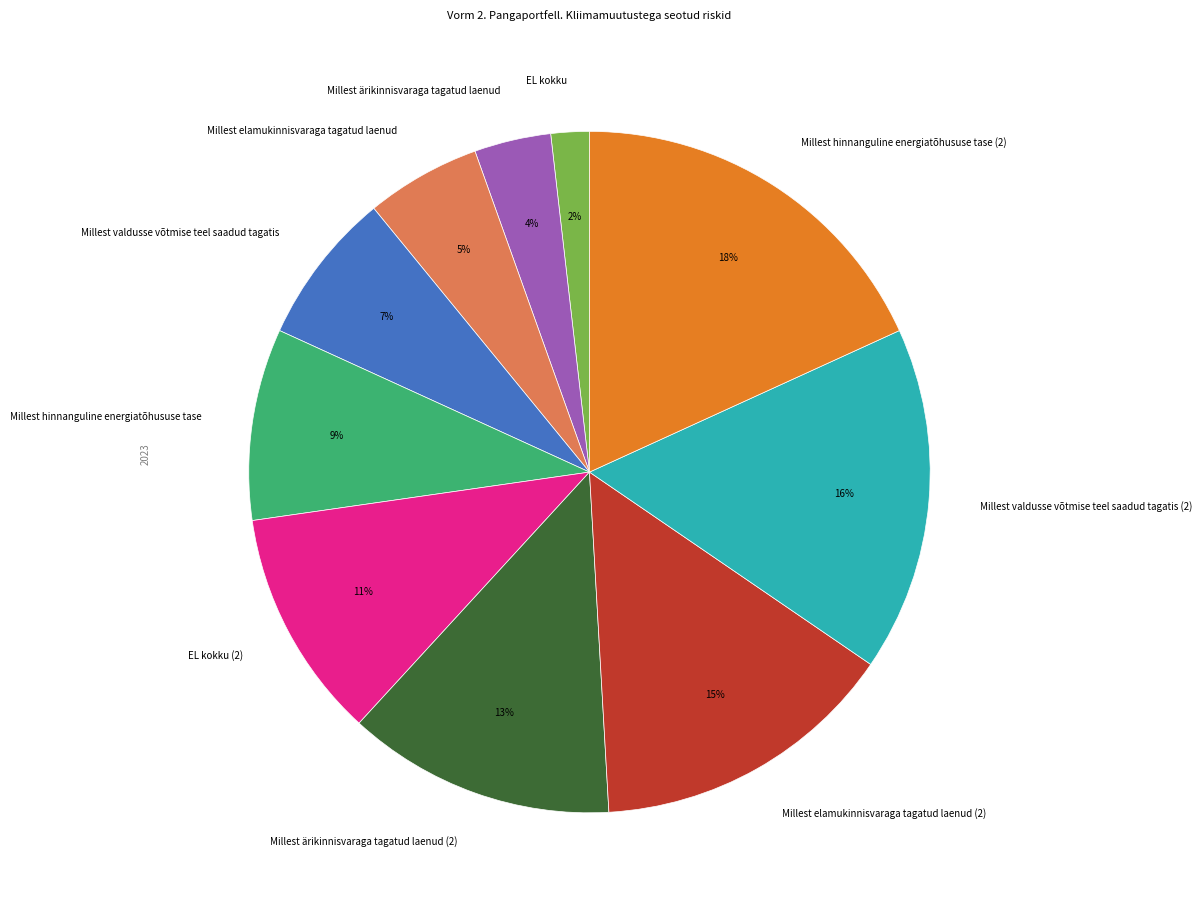

To the nearest percent, what is the average slice percentage?

10%